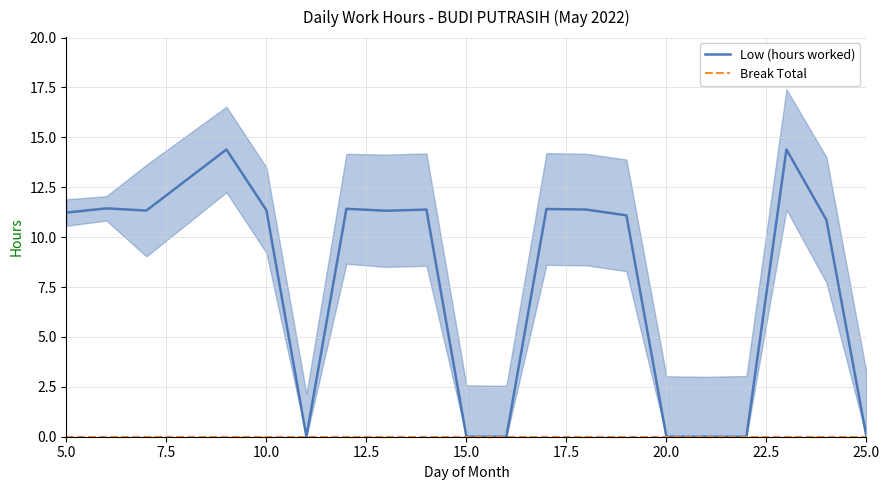

Is it true that Low (hours worked) equals 0.0 at 20.0?

True